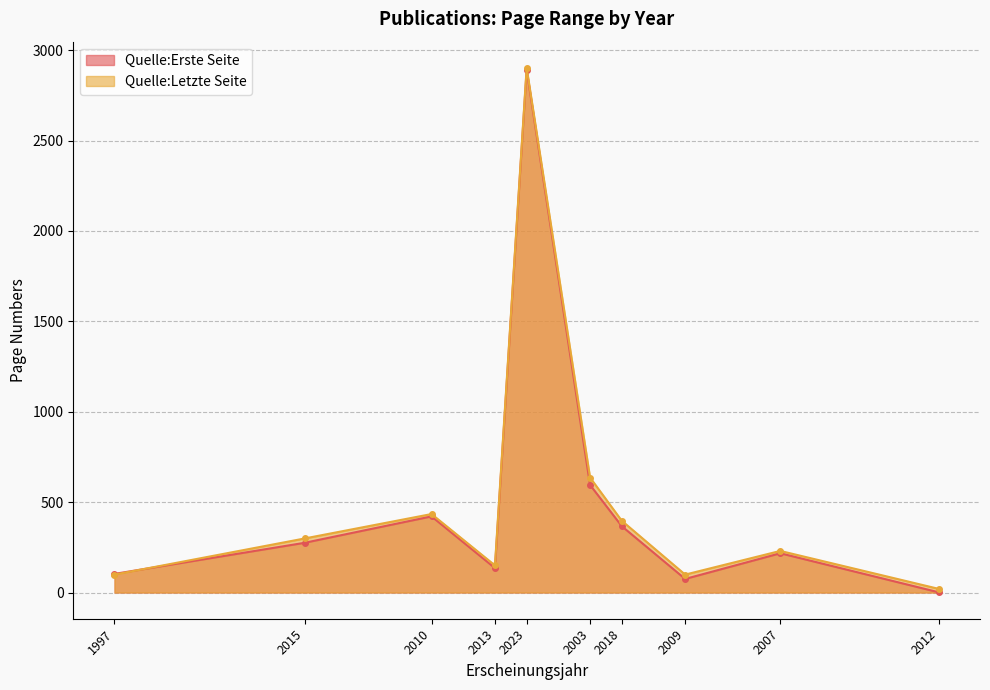

True or false: Quelle:Erste Seite and Quelle:Letzte Seite intersect in this chart.

True